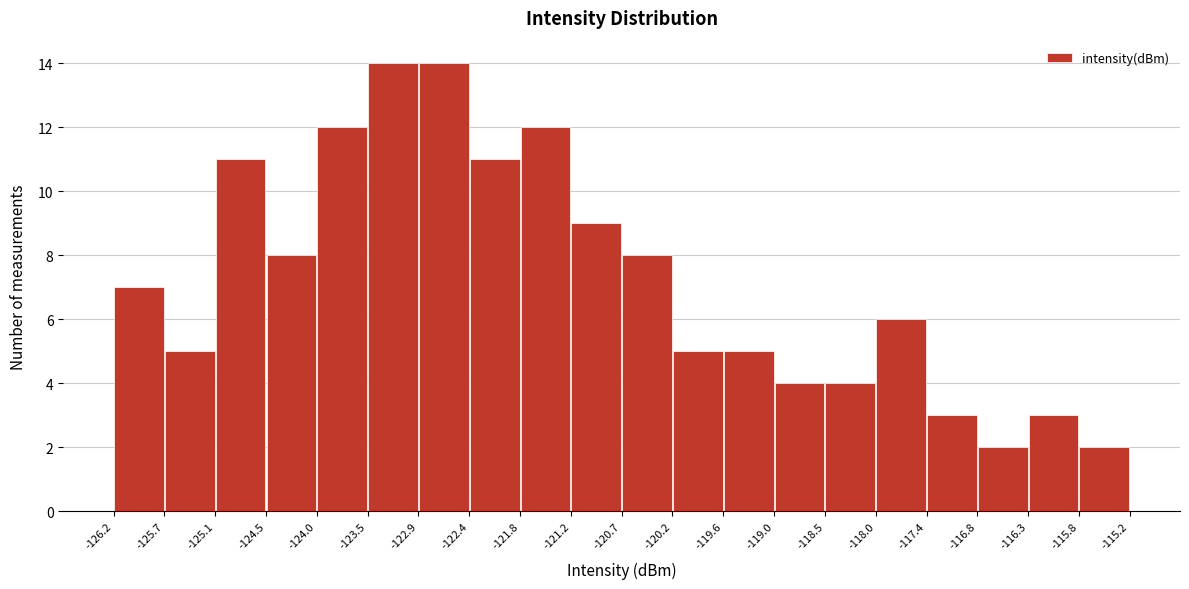

Reading left to right, list every bar in this chart as the range it spans on the x-axis followed by its height. The values are not printed on the chart, so give them approximately, as read against the axis.

-126.2 to -125.7: 7
-125.7 to -125.1: 5
-125.1 to -124.5: 11
-124.5 to -124.0: 8
-124.0 to -123.5: 12
-123.5 to -122.9: 14
-122.9 to -122.4: 14
-122.4 to -121.8: 11
-121.8 to -121.2: 12
-121.2 to -120.7: 9
-120.7 to -120.2: 8
-120.2 to -119.6: 5
-119.6 to -119.0: 5
-119.0 to -118.5: 4
-118.5 to -118.0: 4
-118.0 to -117.4: 6
-117.4 to -116.8: 3
-116.8 to -116.3: 2
-116.3 to -115.8: 3
-115.8 to -115.2: 2